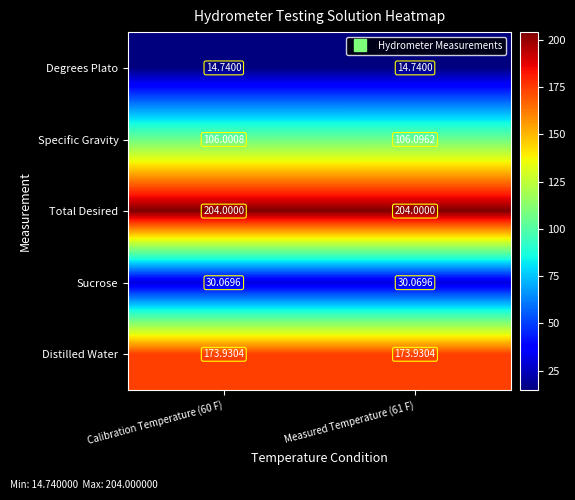

Rank the series by their maximum value, from lowest to highest.

Degrees Plato, Sucrose, Specific Gravity, Distilled Water, Total Desired